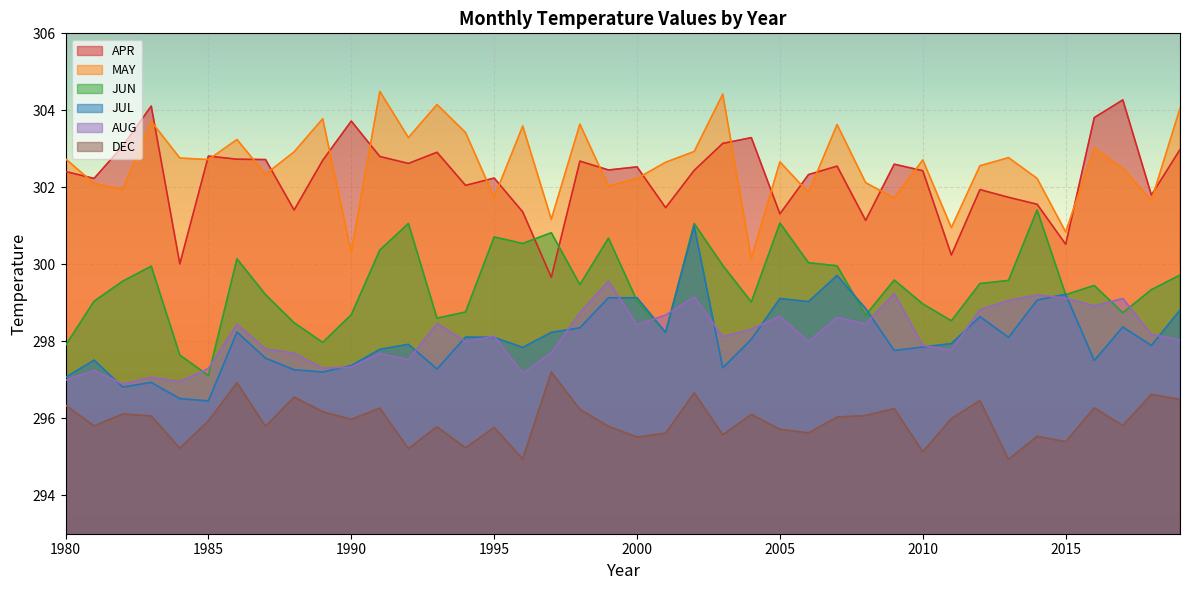

What is the sum of all MAY values?

12103.7